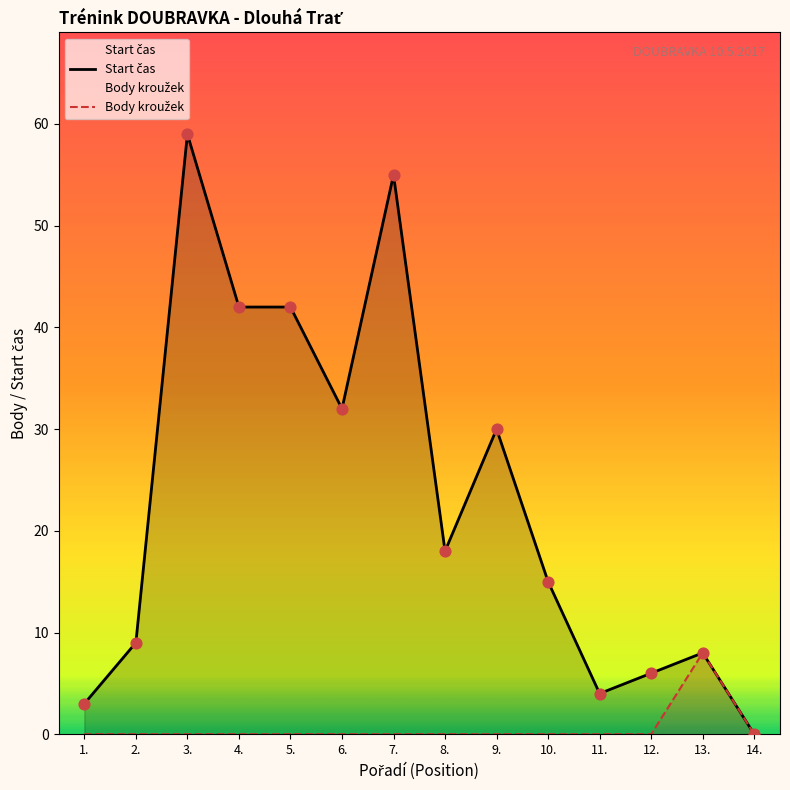

At which category is the sum across all series the highest?

3.